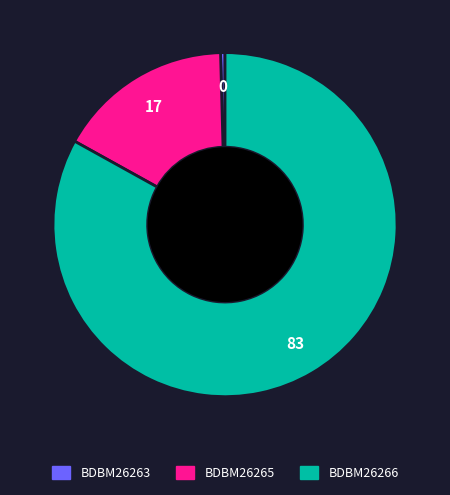

Rank the categories by value from lowest to highest.

BDBM26263, BDBM26265, BDBM26266